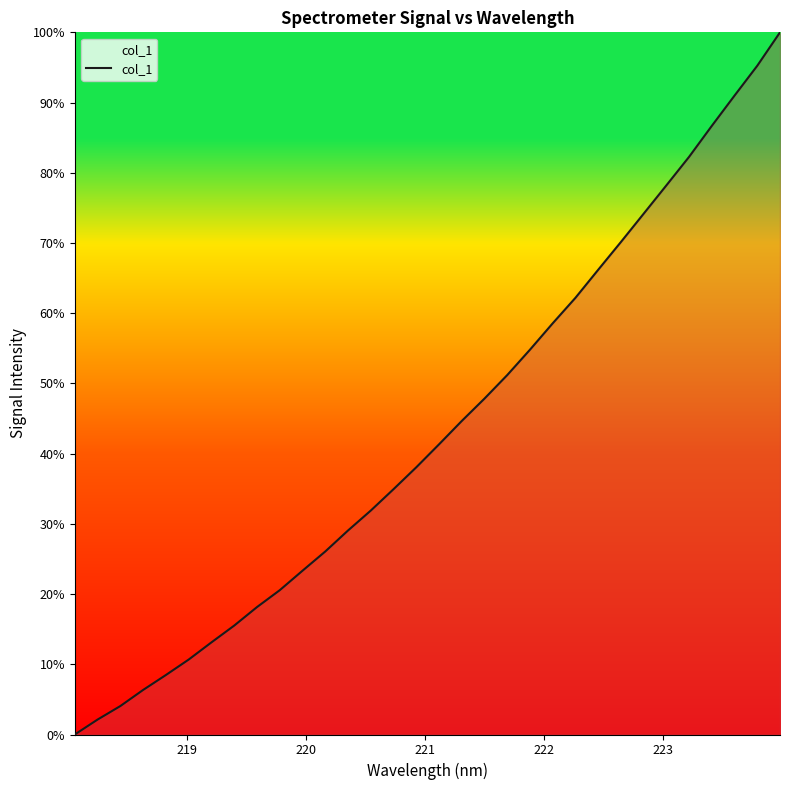

What is the difference between the maximum and minimum values?

100.0